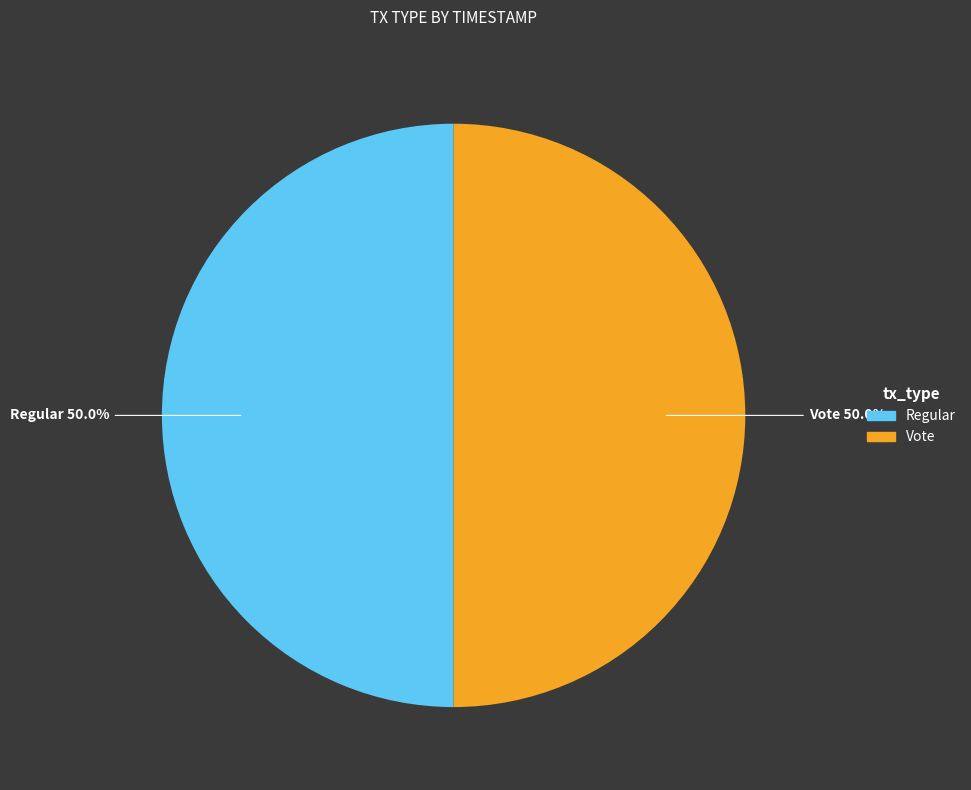

To the nearest percent, what is the combined percentage of Vote and Regular?

100%